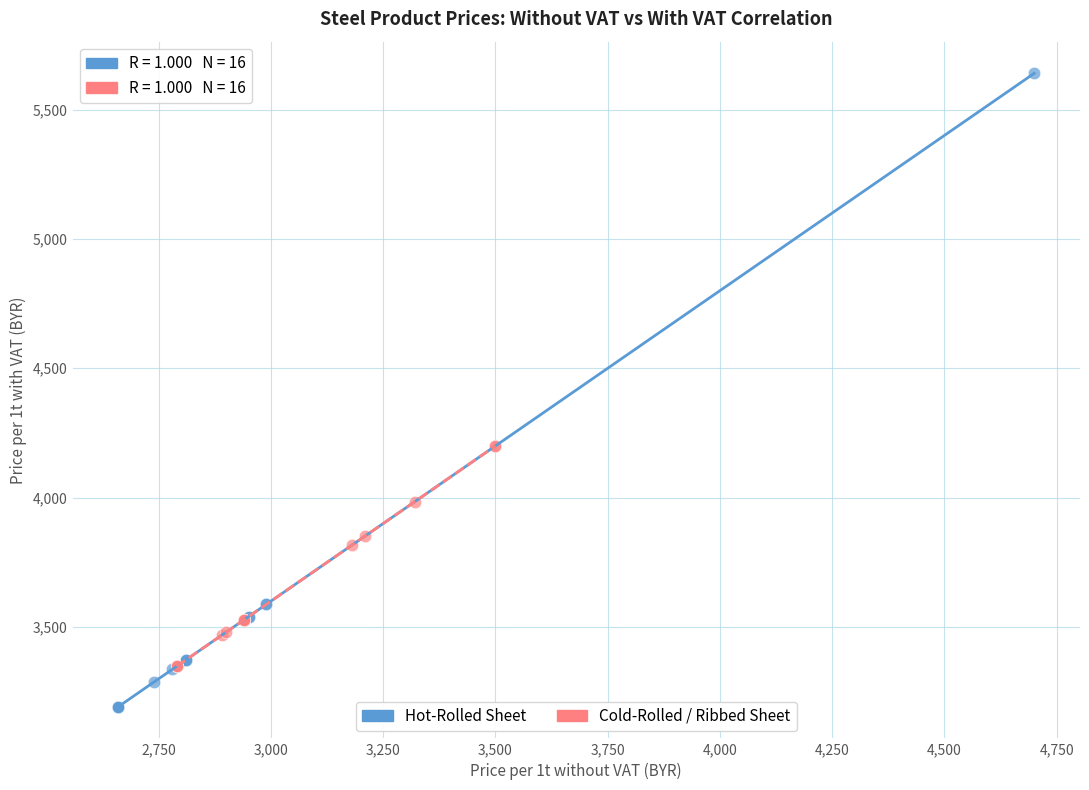

Which series has the widest spread of Y values?

Hot-Rolled Sheet